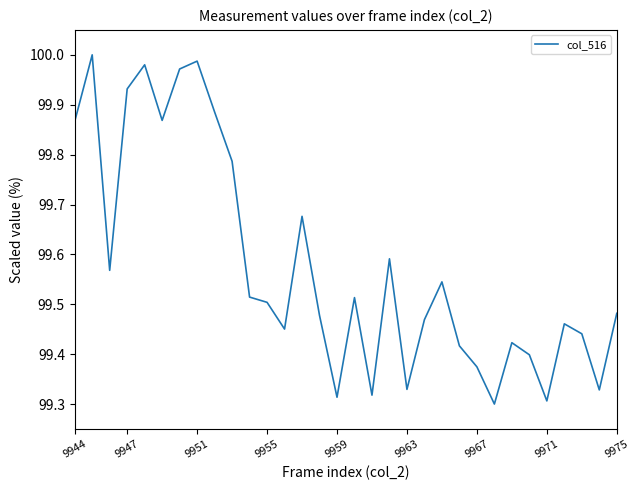

What is the difference between the maximum and minimum values?

0.7